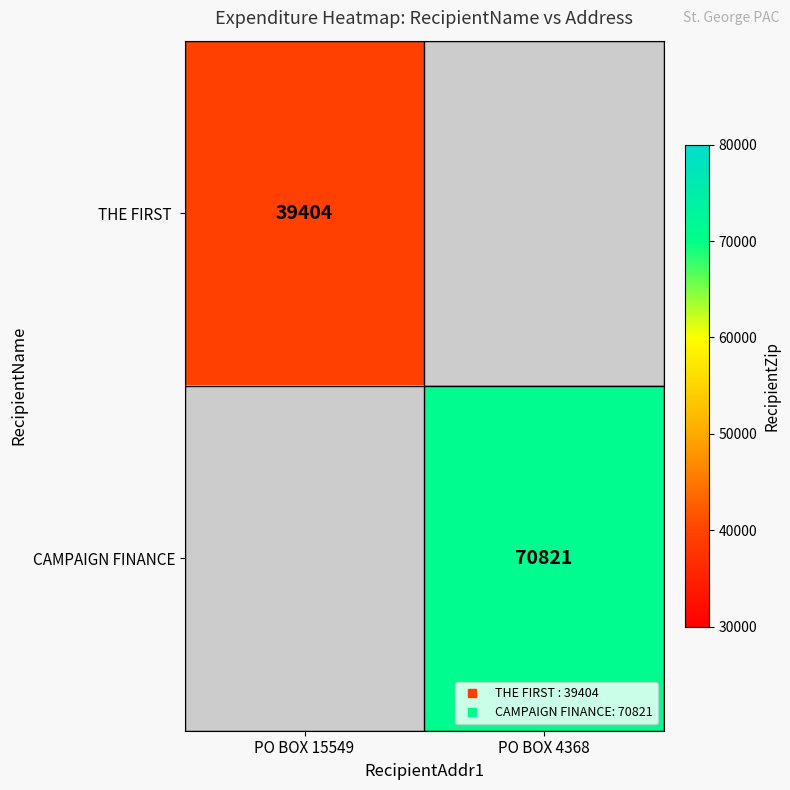

Is the value of THE FIRST at PO BOX 15549 greater than the value of CAMPAIGN FINANCE at PO BOX 4368?

No